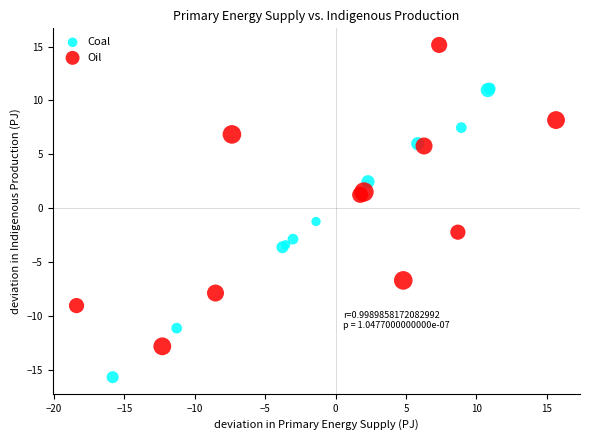

Which series reaches the maximum Y coordinate?

Oil